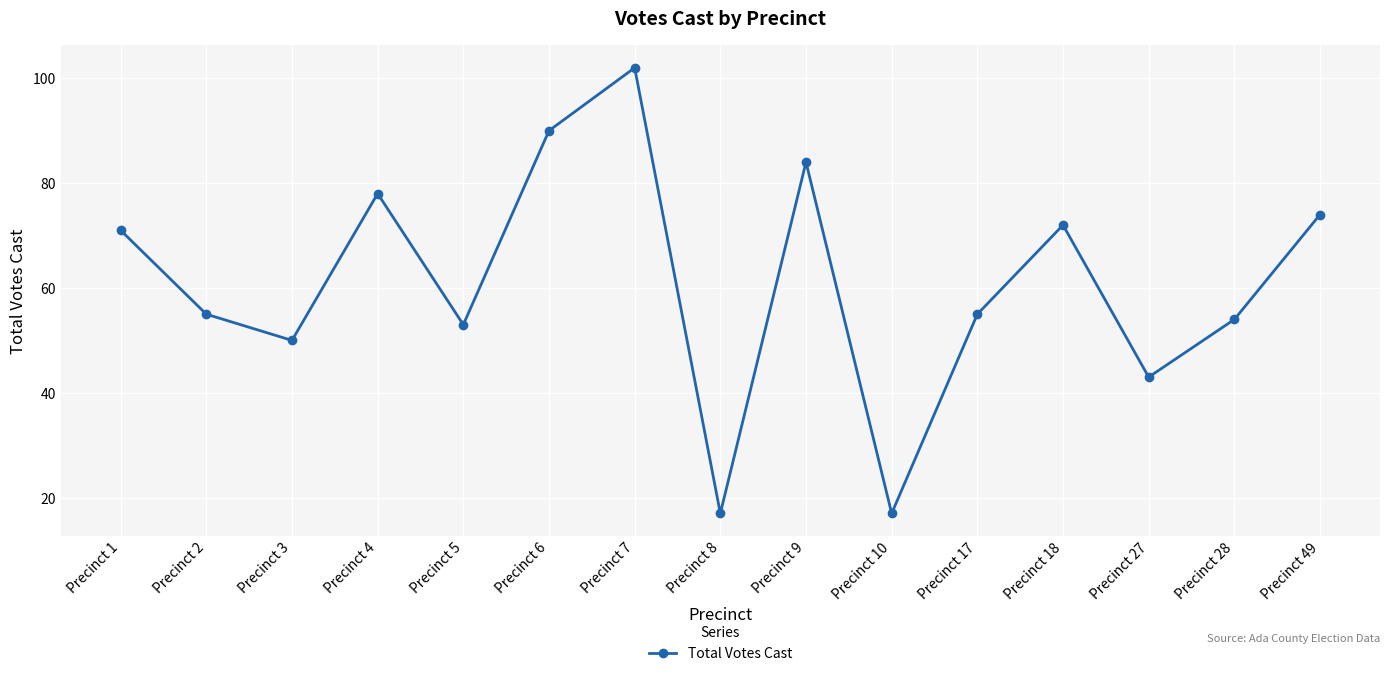

Where is the first local maximum?

Precinct 4